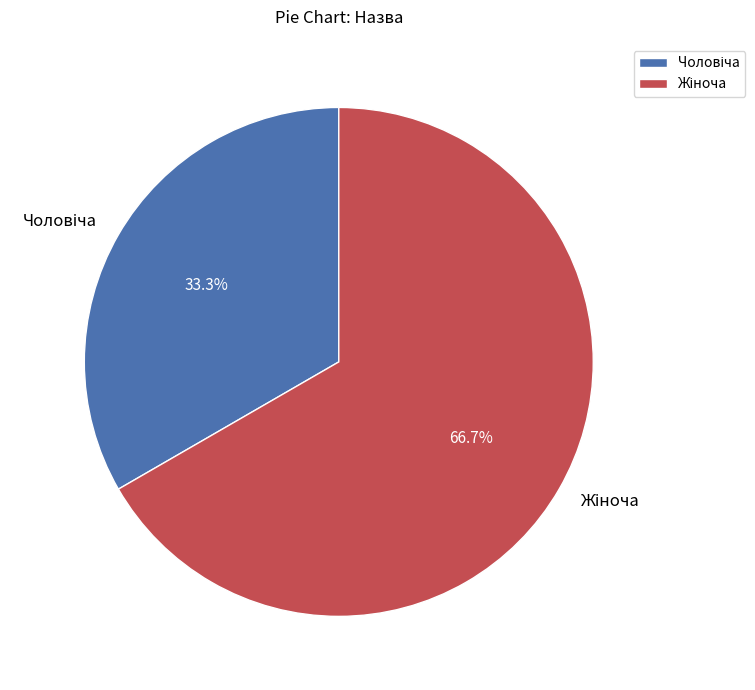

Is there a majority slice in this chart?

Yes